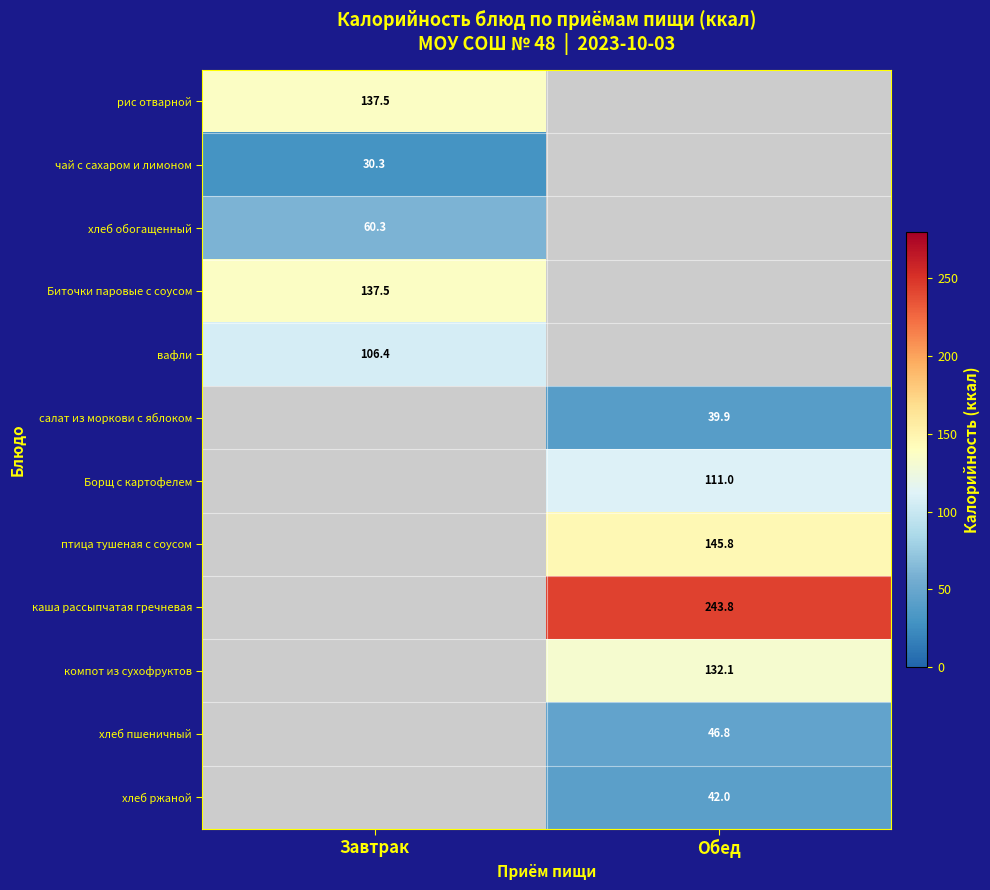

Is it true that Биточки паровые с соусом equals 239.6 at Завтрак?

False